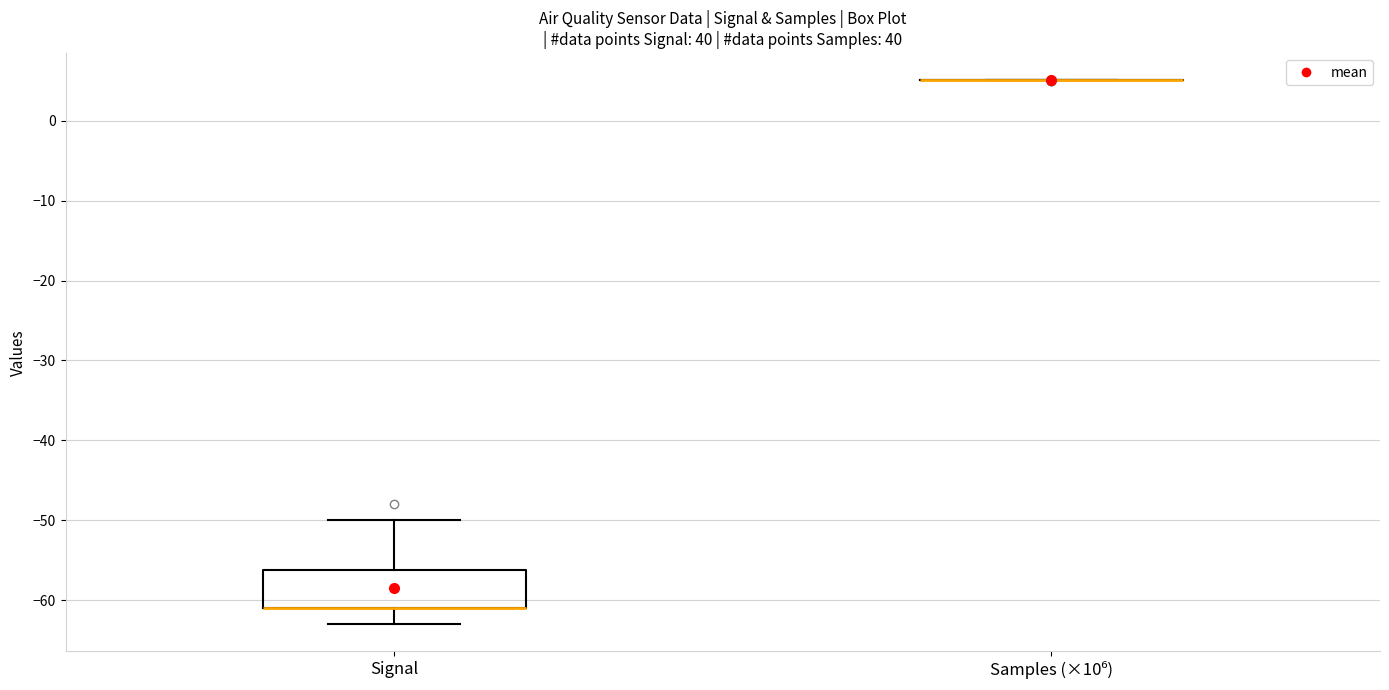

Comparing the boxes themselves (not the whiskers), which one is the tallest?

Signal